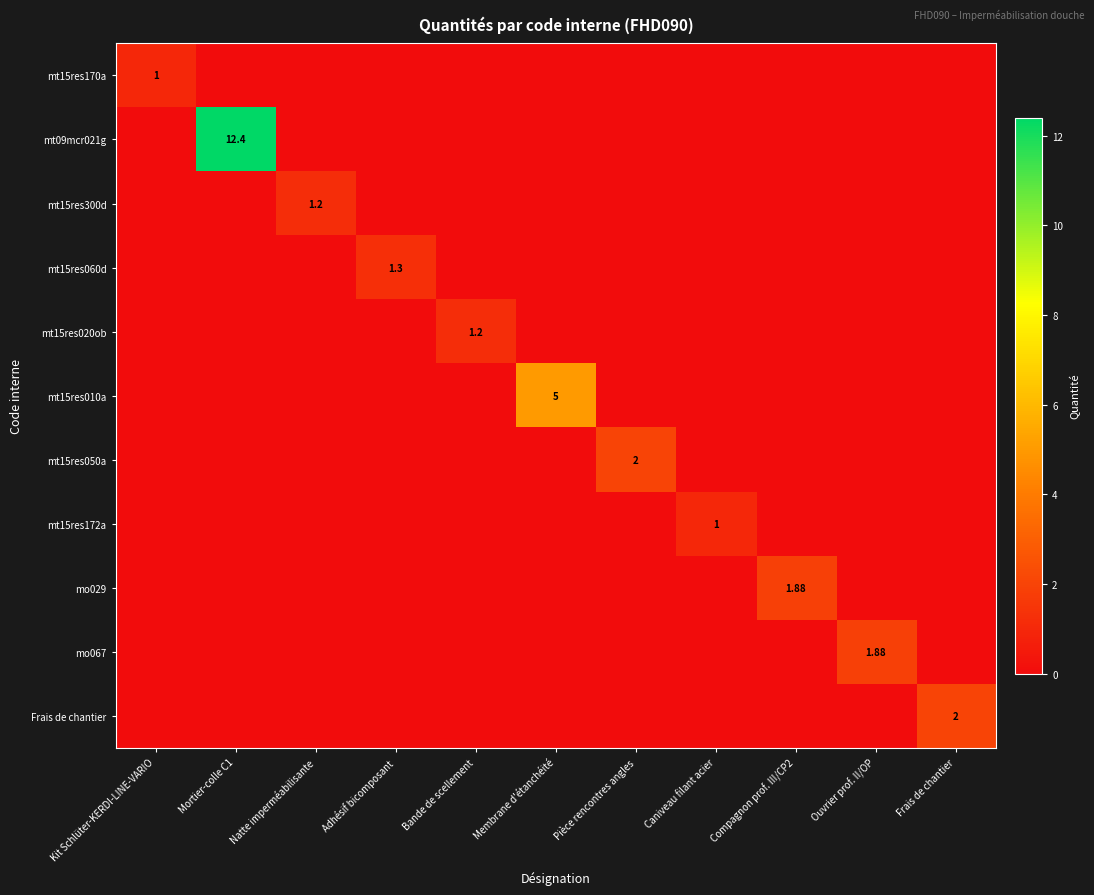

How many positive values does the mt15res300d series have?

1